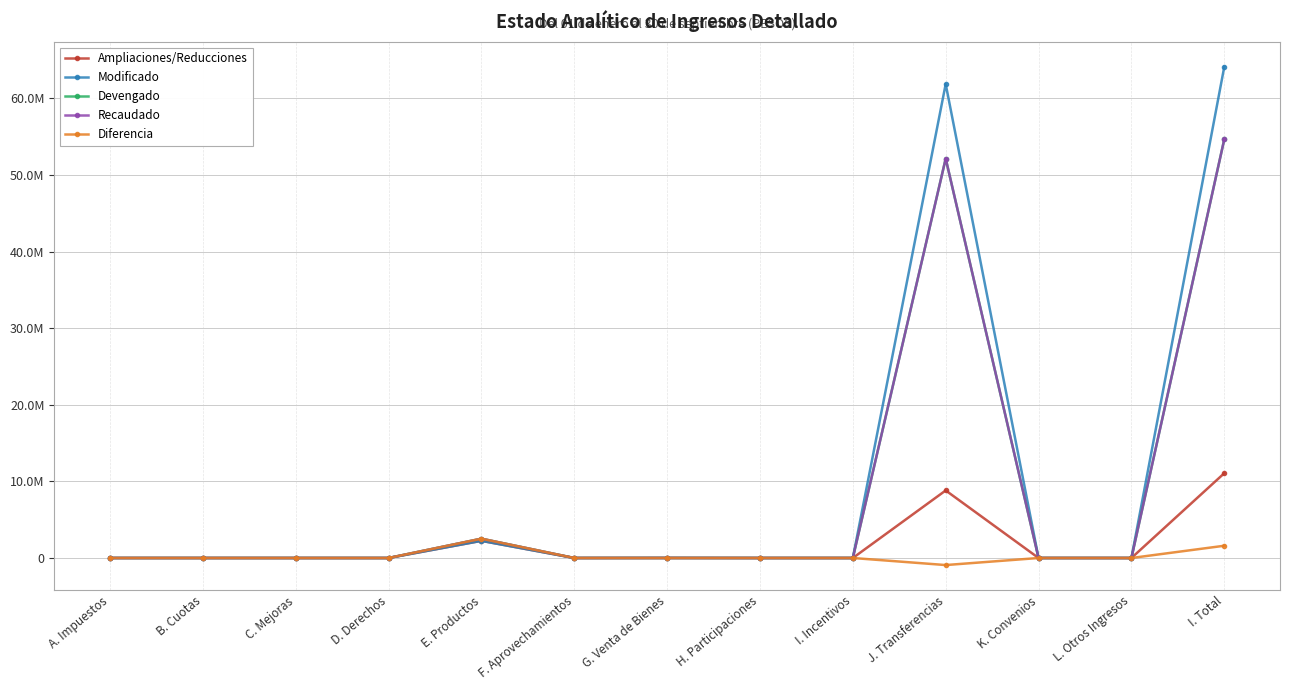

At which category is the sum across all series the highest?

I. Total